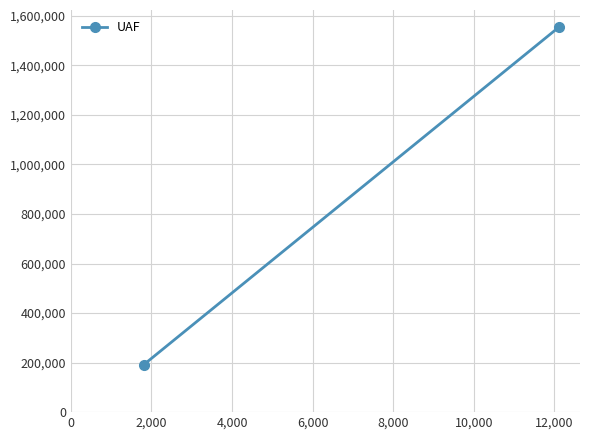

What is the minimum value shown in the chart?

192352